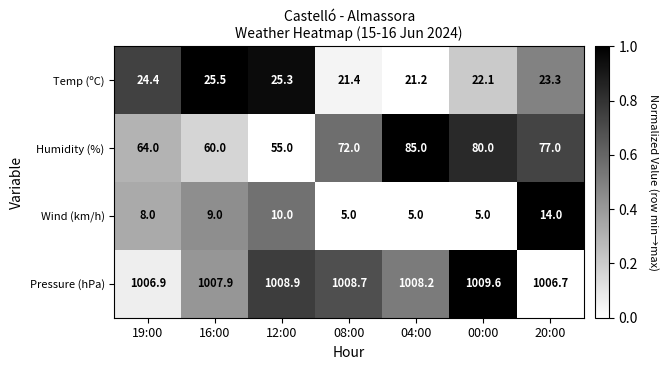

Reading left to right, extract all data points from this chart.

Temp (ºC): 19:00=24.4	16:00=25.5	12:00=25.3	08:00=21.4	04:00=21.2	00:00=22.1	20:00=23.3
Humidity (%): 19:00=64.0	16:00=60.0	12:00=55.0	08:00=72.0	04:00=85.0	00:00=80.0	20:00=77.0
Wind (km/h): 19:00=8.0	16:00=9.0	12:00=10.0	08:00=5.0	04:00=5.0	00:00=5.0	20:00=14.0
Pressure (hPa): 19:00=1006.9	16:00=1007.9	12:00=1008.9	08:00=1008.7	04:00=1008.2	00:00=1009.6	20:00=1006.7